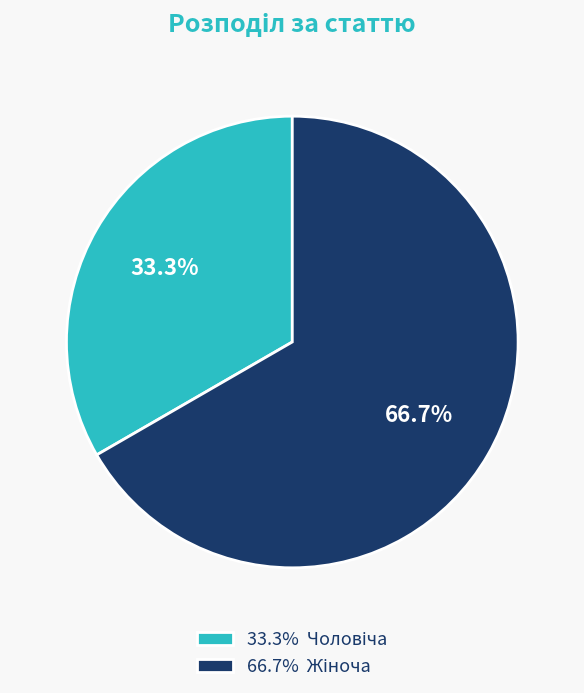

Is there any slice that represents more than half of the pie?

Yes